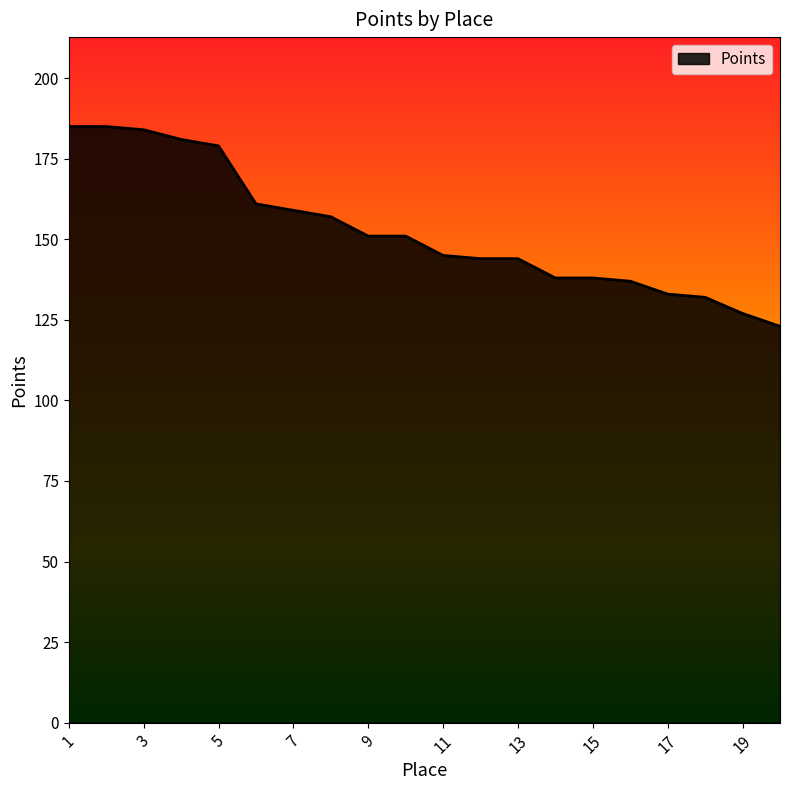

What is the minimum value shown in the chart?

123